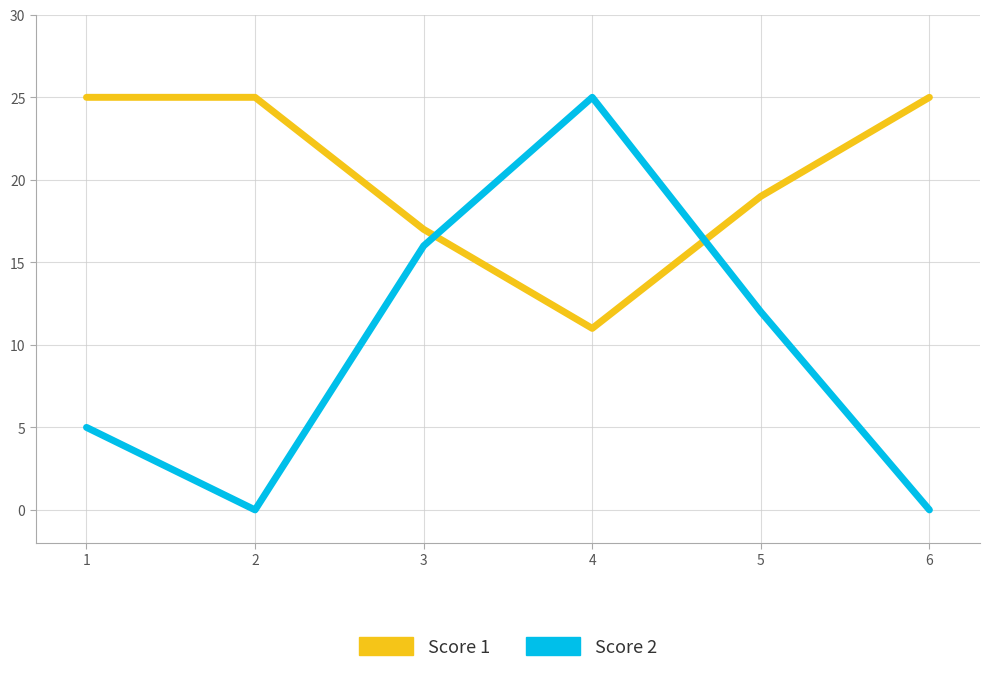

Does the chart have visible grid lines?

Yes